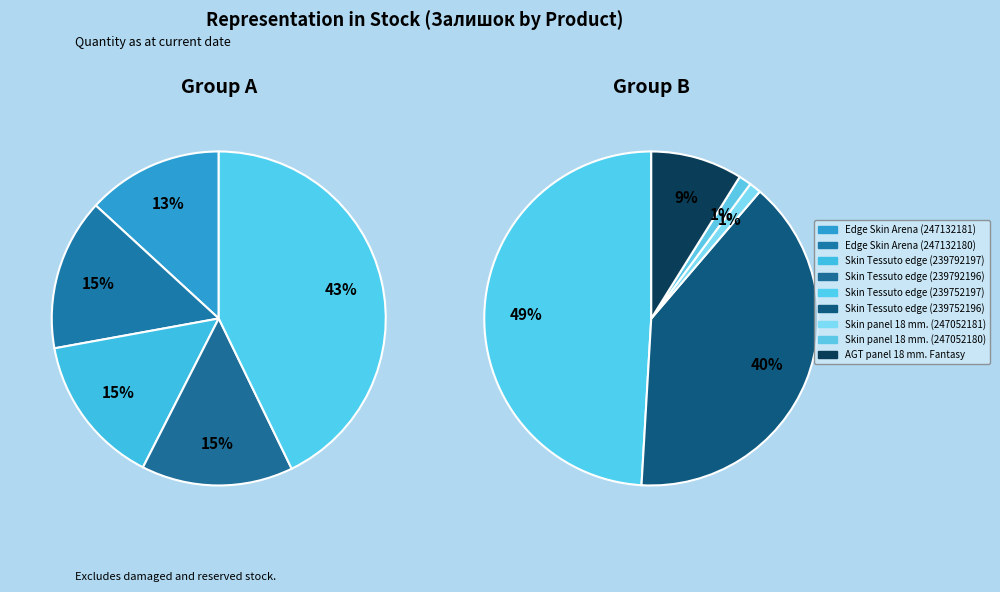

Rank the categories by value from lowest to highest.

Skin panel 18 mm. (247052181), Skin panel 18 mm. (247052180), AGT panel 18 mm. Fantasy, Edge Skin Arena (247132181), Skin Tessuto edge (239792197), Edge Skin Arena (247132180), Skin Tessuto edge (239792196), Skin Tessuto edge (239752196), Skin Tessuto edge (239752197)